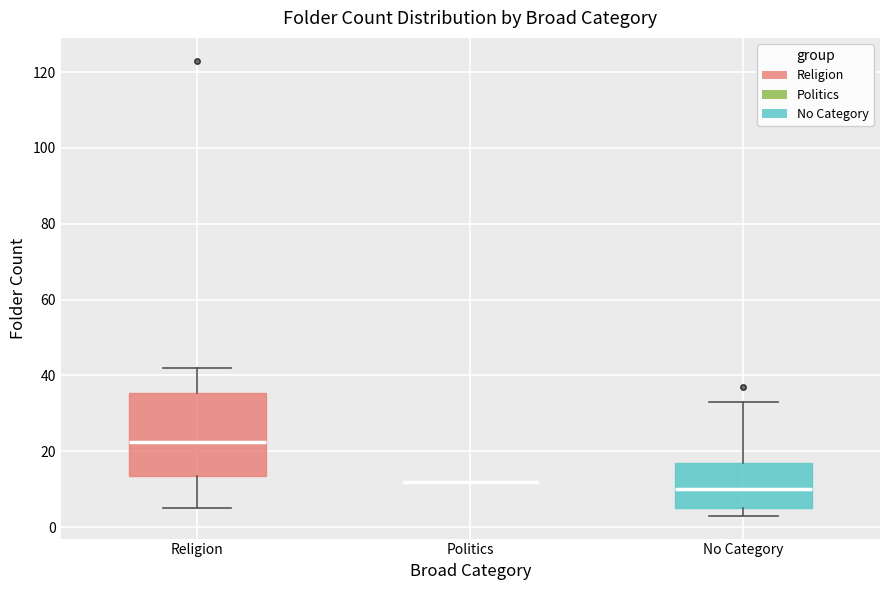

Reading left to right, transcribe this box plot: for each box, give where its median line is, the range the box spans, and where its two whiskers end, as read against the y-axis. The values are not printed on the chart, so give them approximately, as read against the axis.

Religion: median 22, box 14 to 36, whiskers 6 to 42
Politics: box collapsed to a line at 12, whiskers 12 to 12
No Category: median 10, box 6 to 18, whiskers 4 to 34